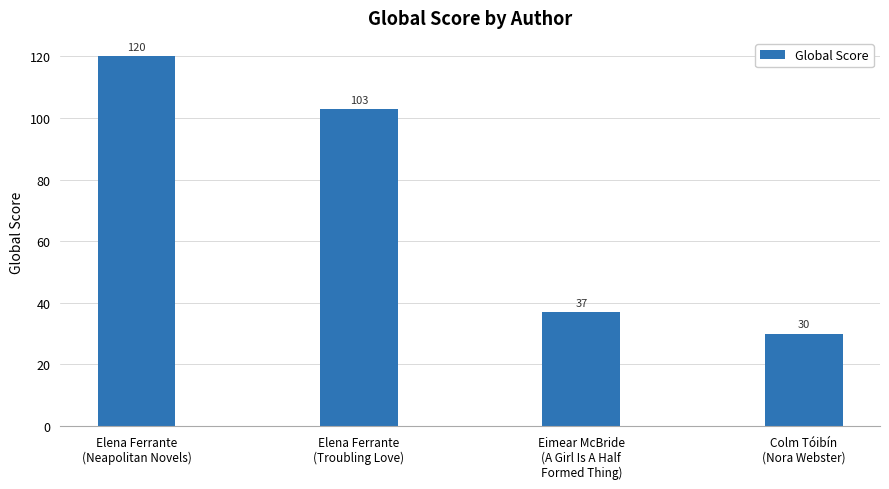

Rank the categories by value from highest to lowest.

Elena Ferrante
(Neapolitan Novels), Elena Ferrante
(Troubling Love), Eimear McBride
(A Girl Is A Half
Formed Thing), Colm Tóibín
(Nora Webster)